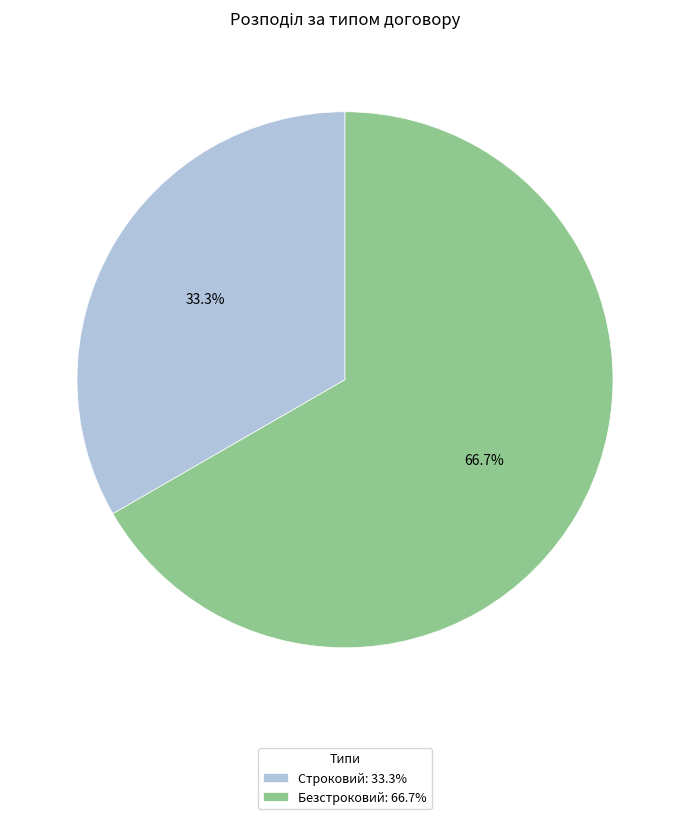

To the nearest percent, what portion does Строковий represent?

33%